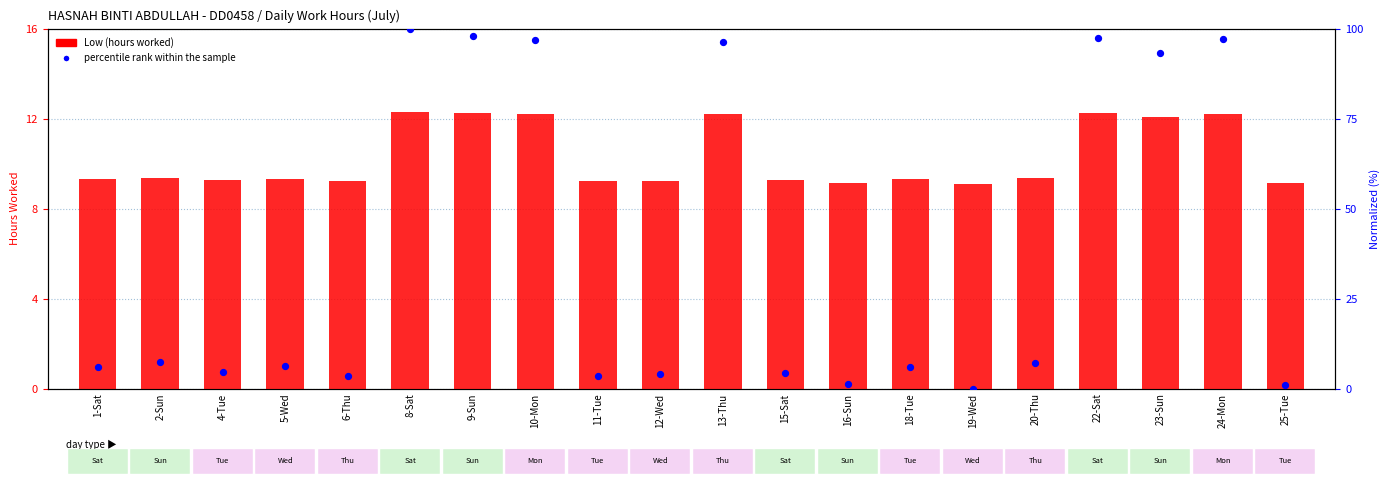

Which series has the largest Y range (max minus min)?

percentile rank within the sample